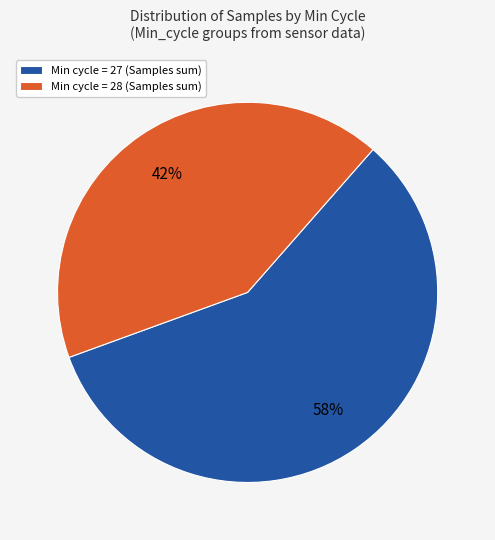

The Min cycle = 27 (Samples sum) slice represents 58% of the pie. True or false?

True